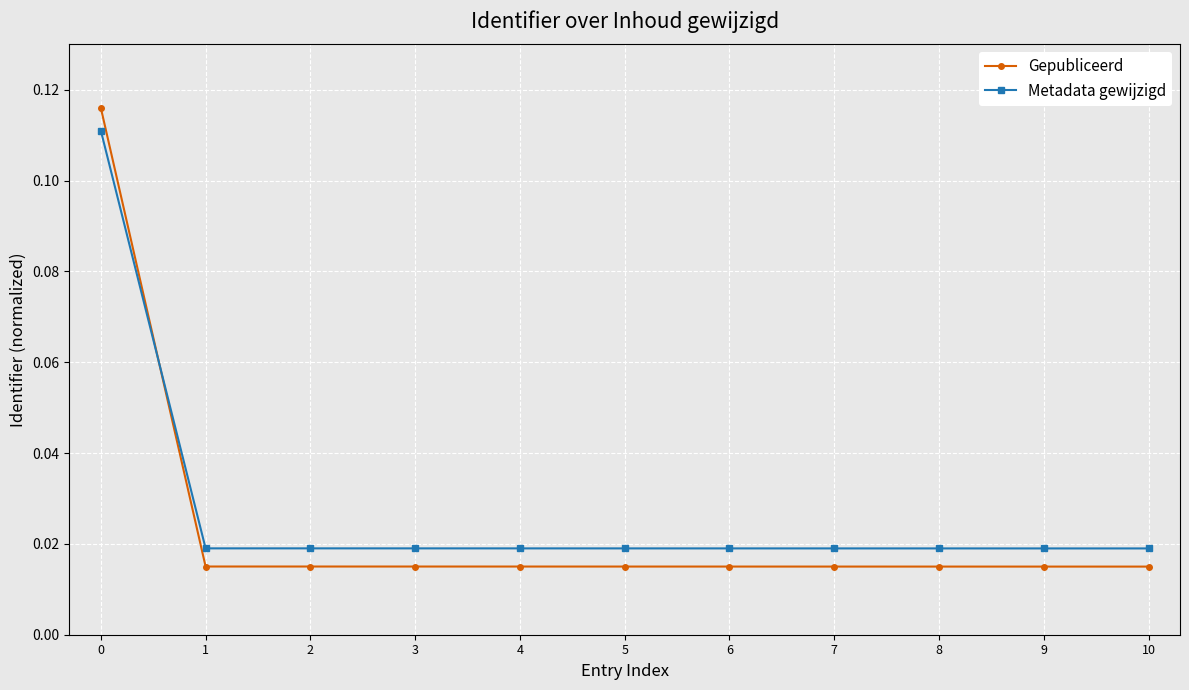

At 9, list the series in order from largest to smallest.

Metadata gewijzigd, Gepubliceerd